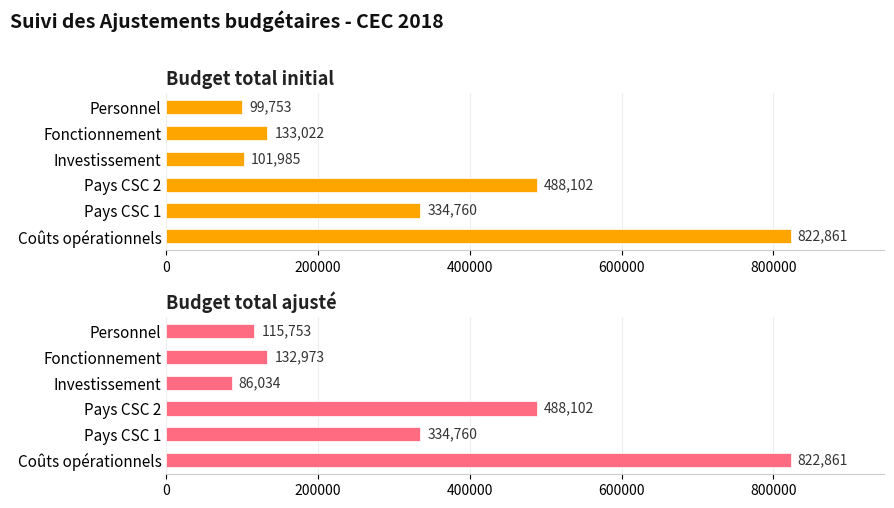

What are all the series names shown in the legend?

Budget total initial, Budget total ajusté